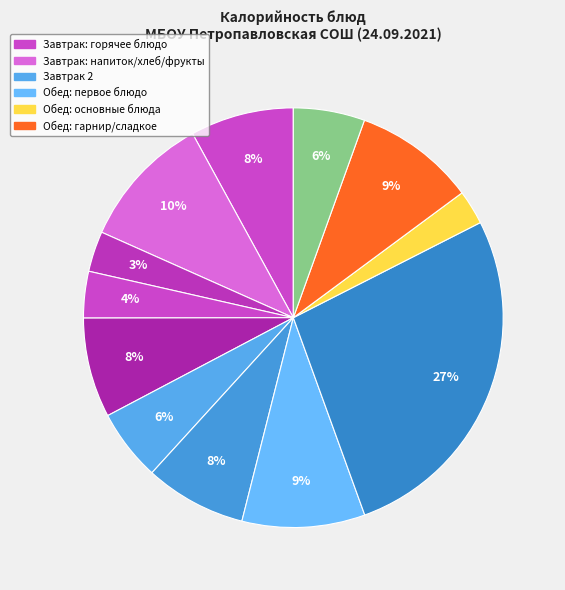

Count the number of slices in the pie.

12